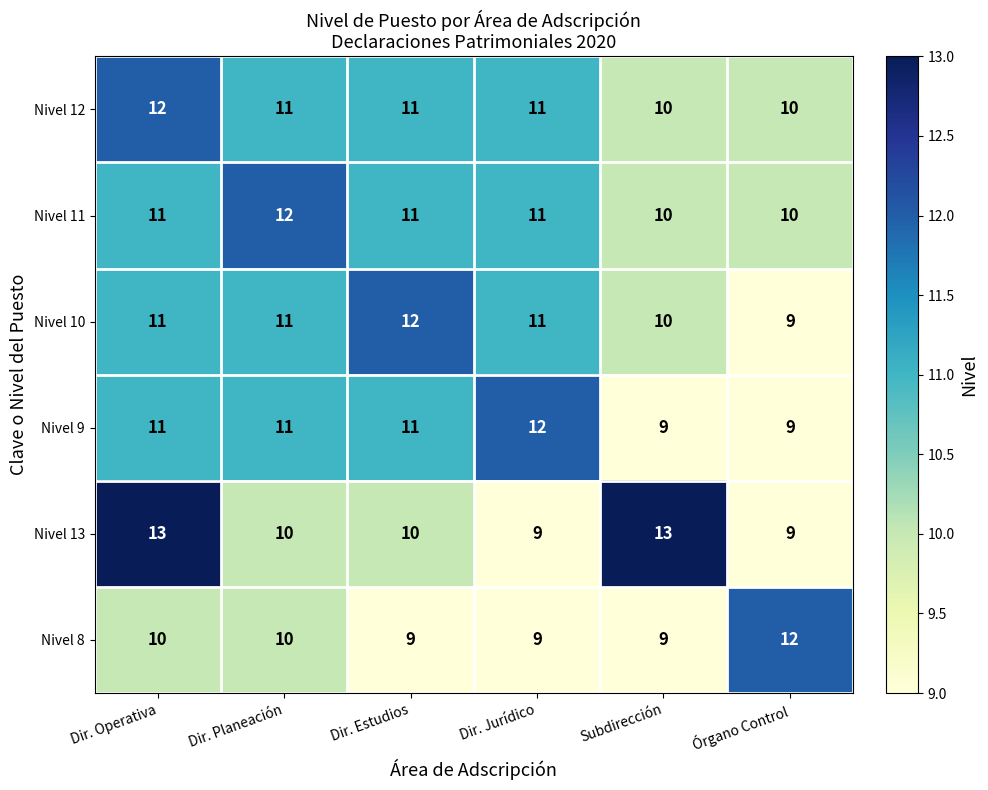

At which category is the sum across all series the highest?

Dir. Operativa